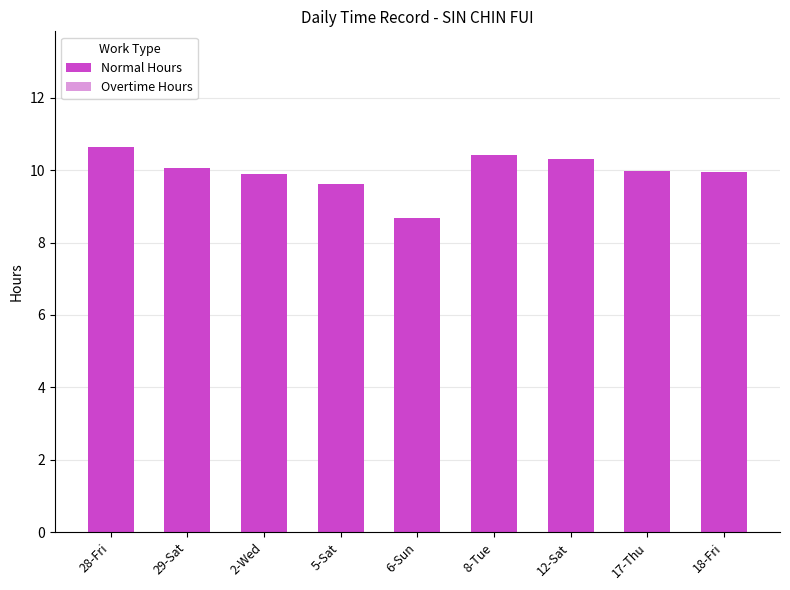

What is the smallest value displayed?

8.7